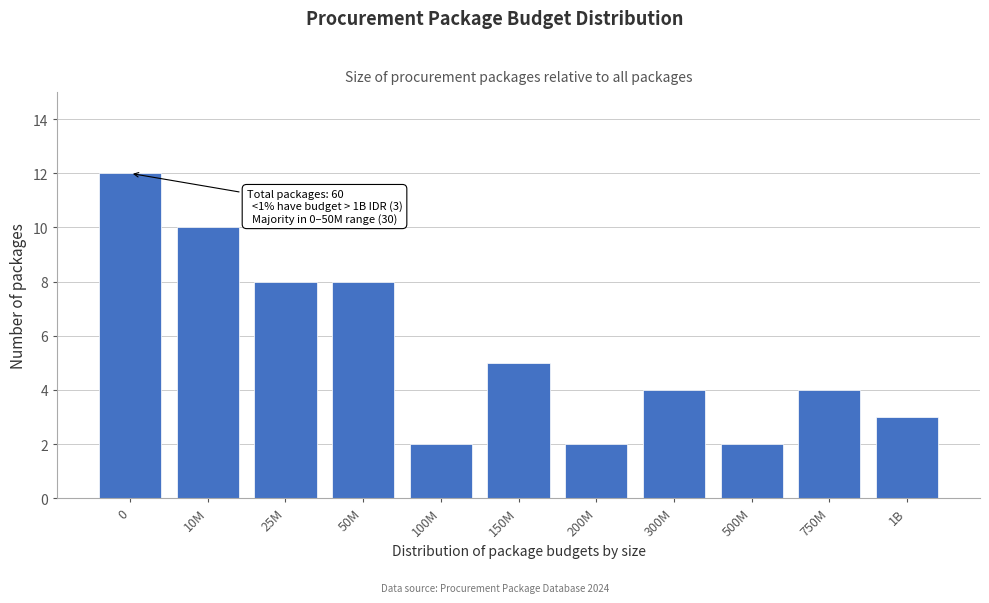

Reading right to left, list all the values displayed in this chart.

1B=3	750M=4	500M=2	300M=4	200M=2	150M=5	100M=2	50M=8	25M=8	10M=10	0=12